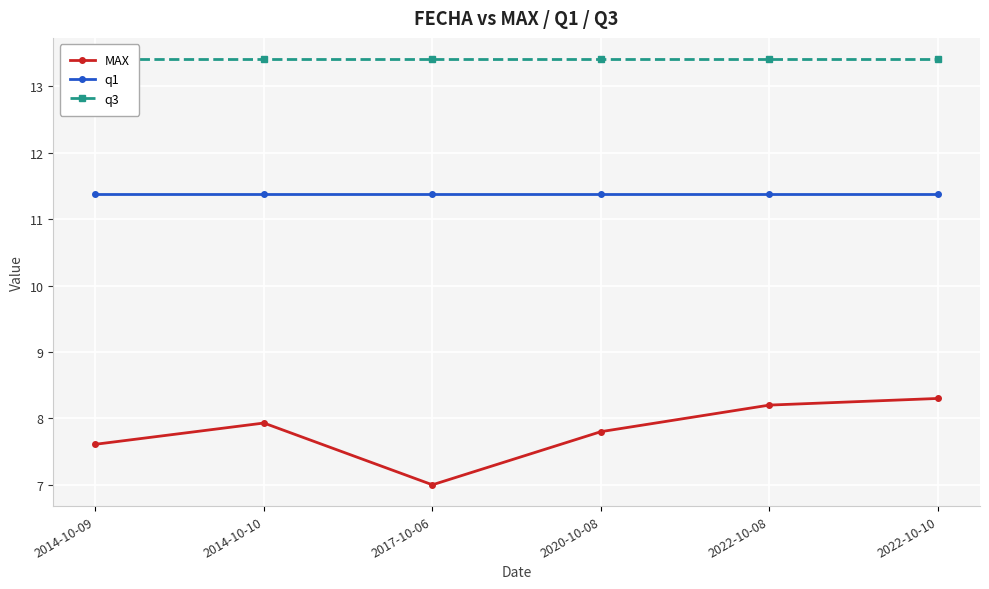

What is the maximum value shown in the chart?

13.4